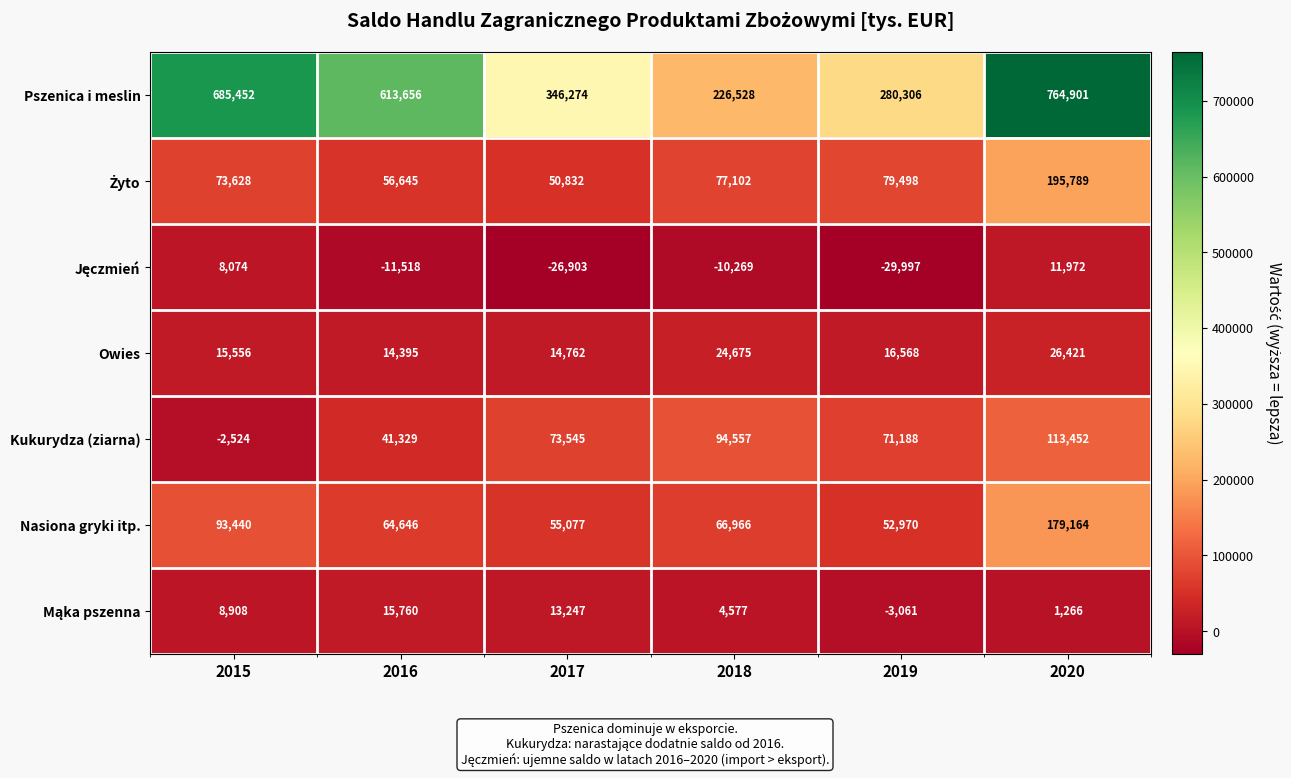

The value of Kukurydza (ziarna) at 2019 is 22649. True or false?

False